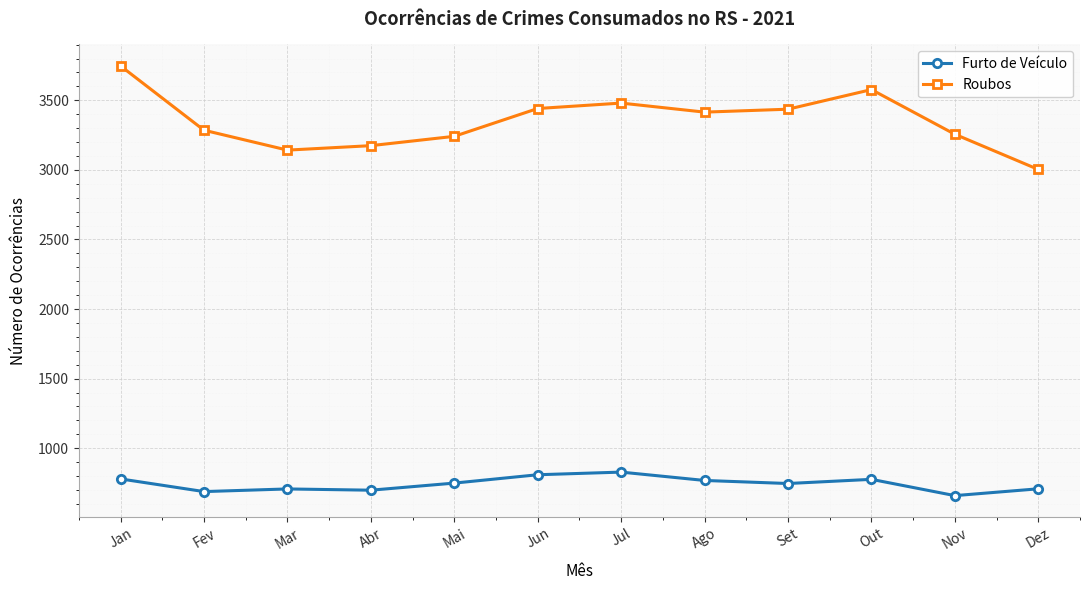

What is the difference between the maximum and minimum values in the Roubos series?

744